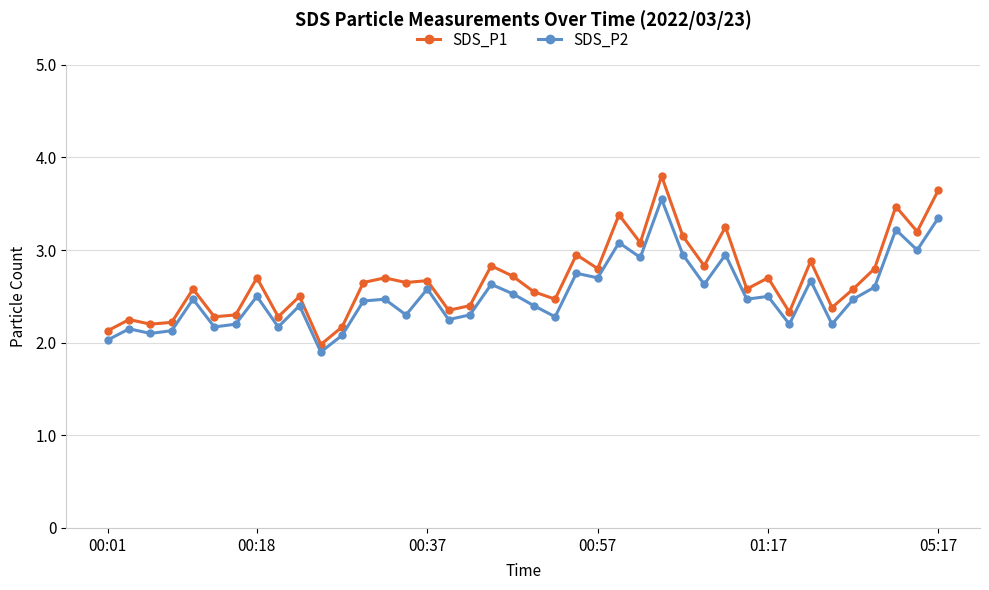

What is the value of the SDS_P1 point at the 38th from the left?

3.5